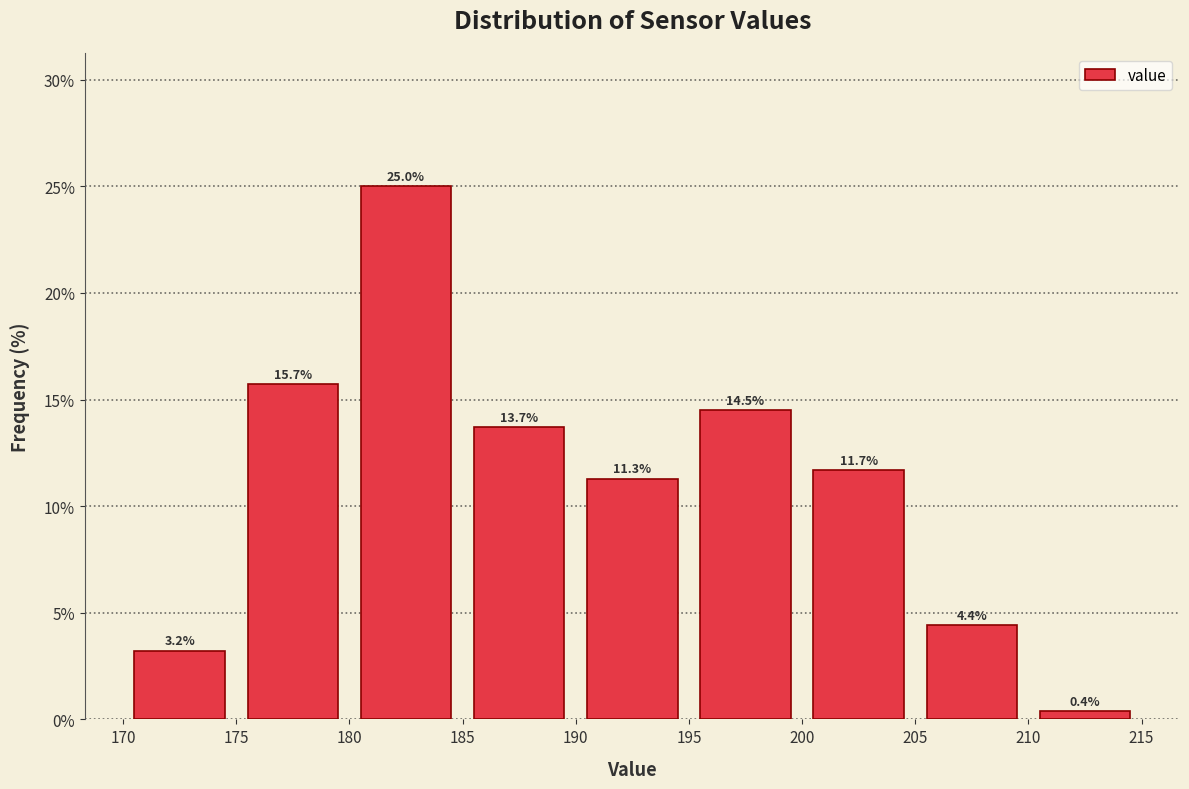

Reading left to right, transcribe this chart: for each bar, give the range it covers on the x-axis and its height.

170 to 175: 3.2
175 to 180: 15.7
180 to 185: 25.0
185 to 190: 13.7
190 to 195: 11.3
195 to 200: 14.5
200 to 205: 11.7
205 to 210: 4.4
210 to 215: 0.4